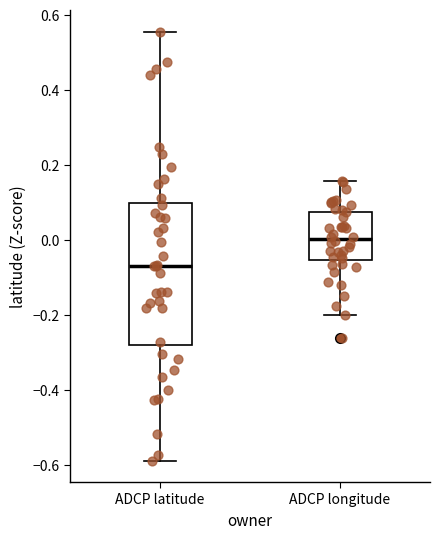

Reading left to right, read every box against the y-axis: the position of its median line, the range the box covers, and the ends of its whiskers. The values are not printed on the chart, so give them approximately, as read against the axis.

ADCP latitude: median -0.08, box -0.28 to 0.10, whiskers -0.58 to 0.56
ADCP longitude: median 0.00, box -0.06 to 0.08, whiskers -0.20 to 0.16